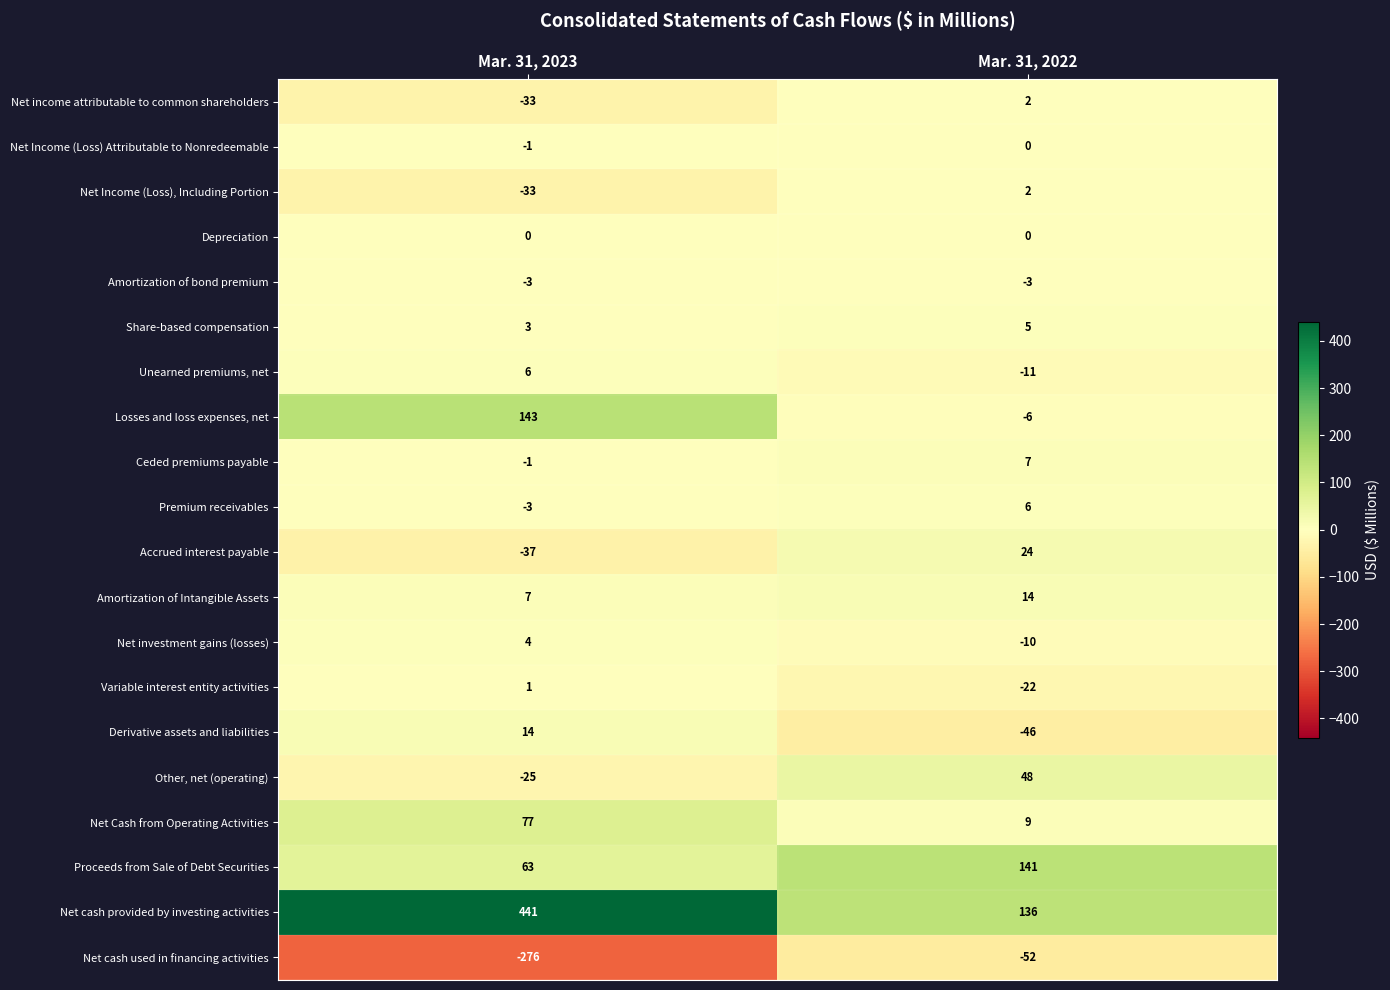

True or false: Variable interest entity activities has a value of -22 at Mar. 31, 2022.

True